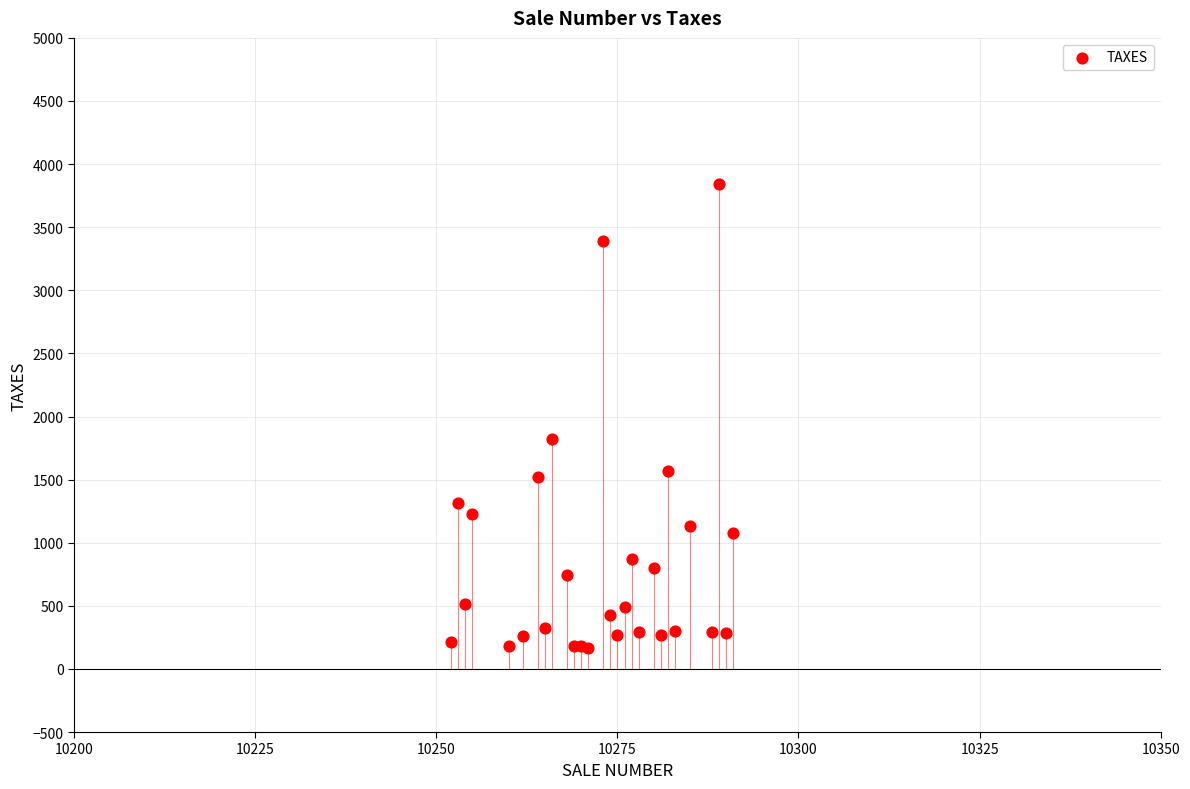

What Y value in the scatter plot is closest to 2005?

1825.4